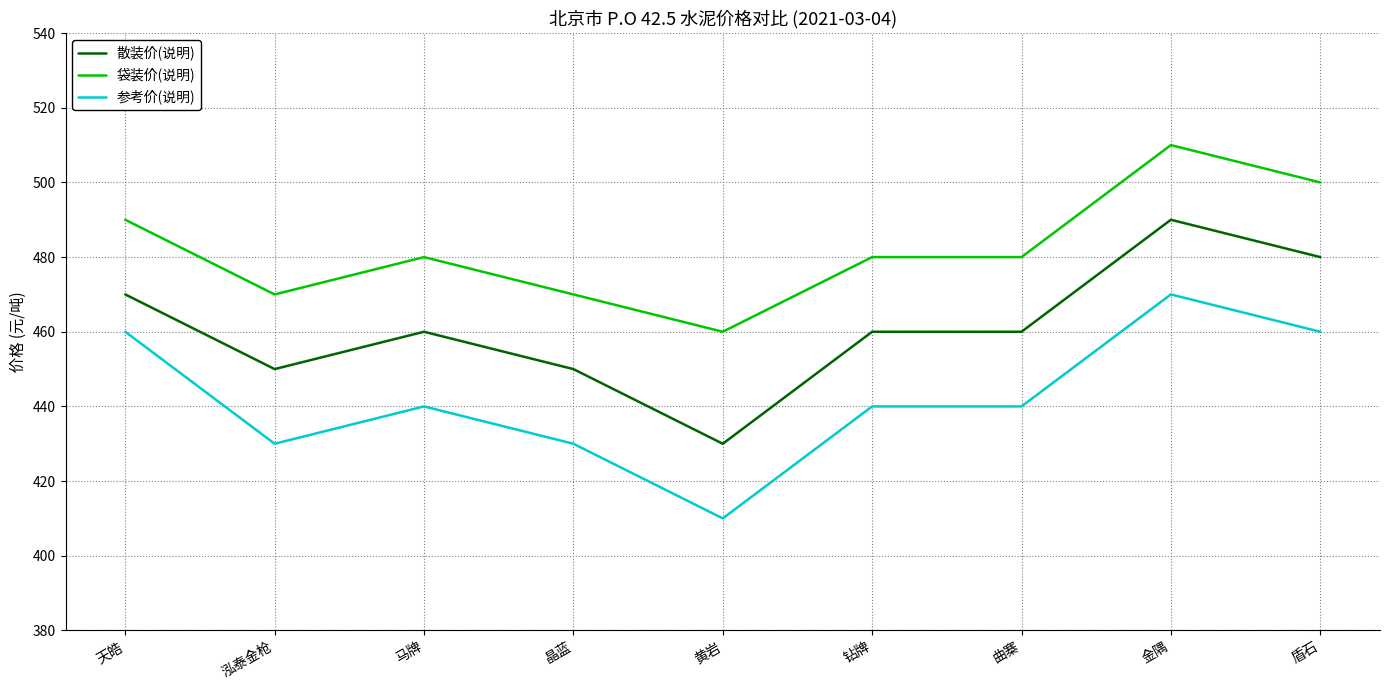

Where does the 参考价(说明) series first go above 440?

天皓